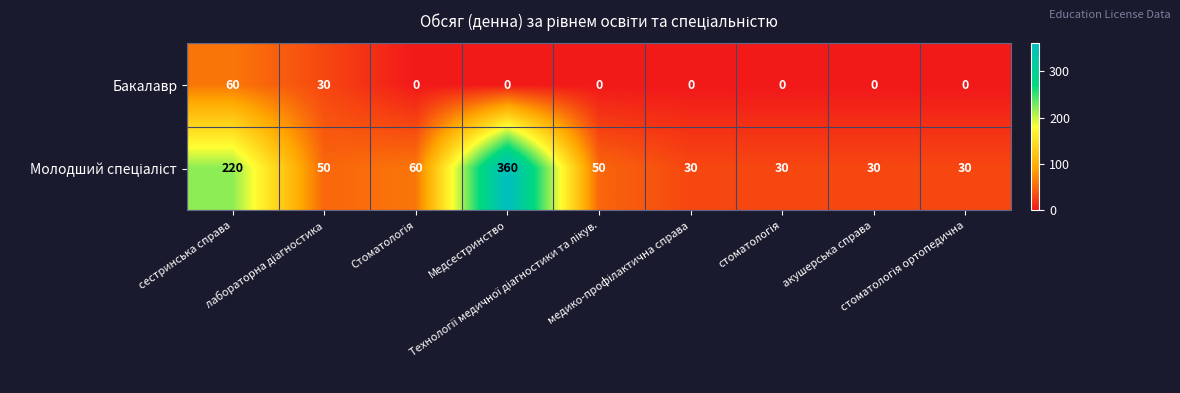

What is the difference between the maximum and second lowest values in the Бакалавр series?

60